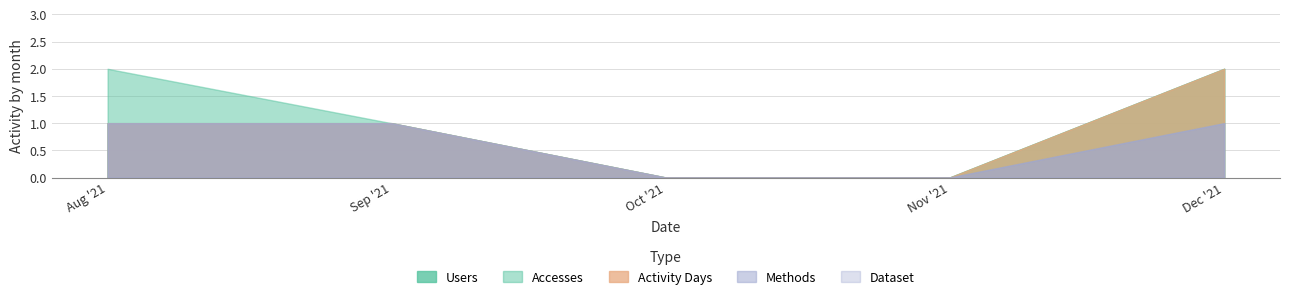

Between 2021-11-01 and 2021-09-01, which is larger?

2021-09-01